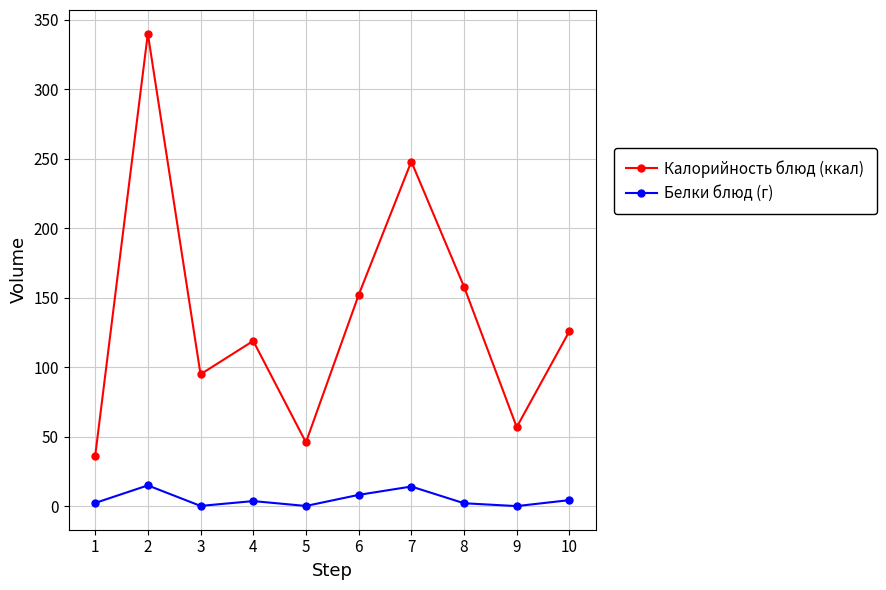

Which category has the highest value in the Калорийность блюд (ккал) series?

2